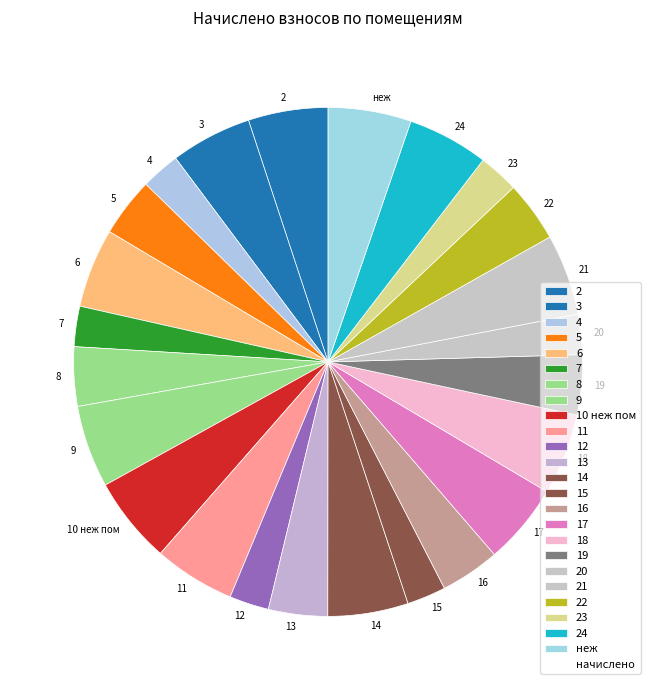

How many slices are in this pie chart?

24